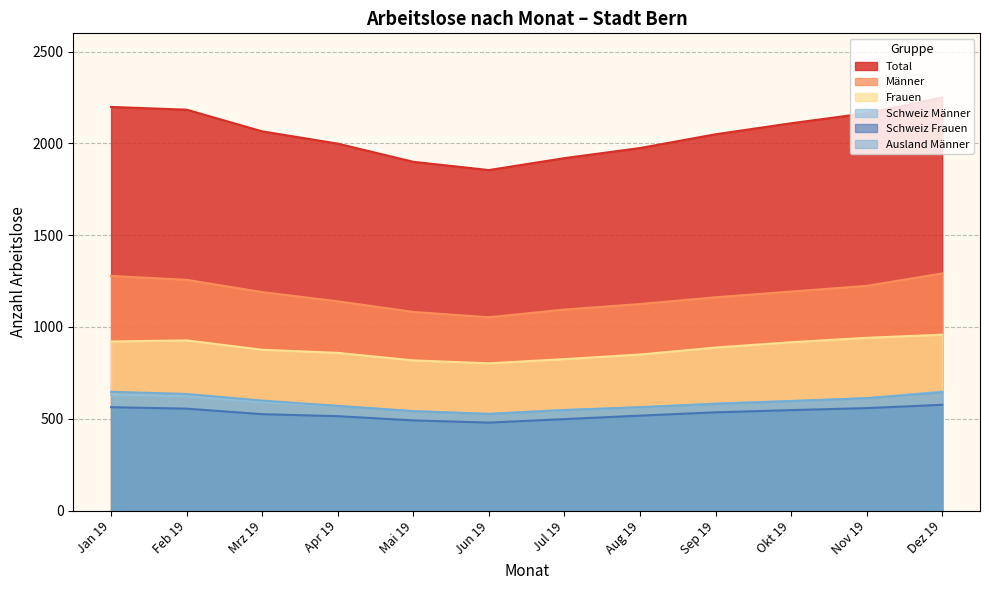

How many categories are shown in the chart?

12